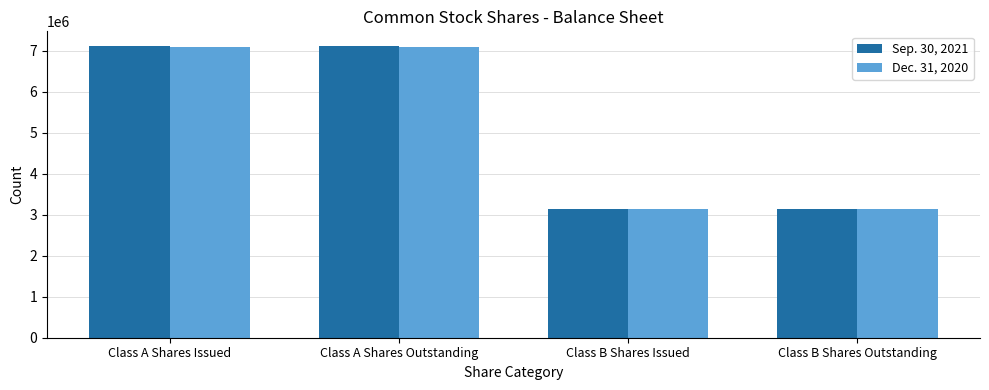

How many distinct data groups are displayed?

2